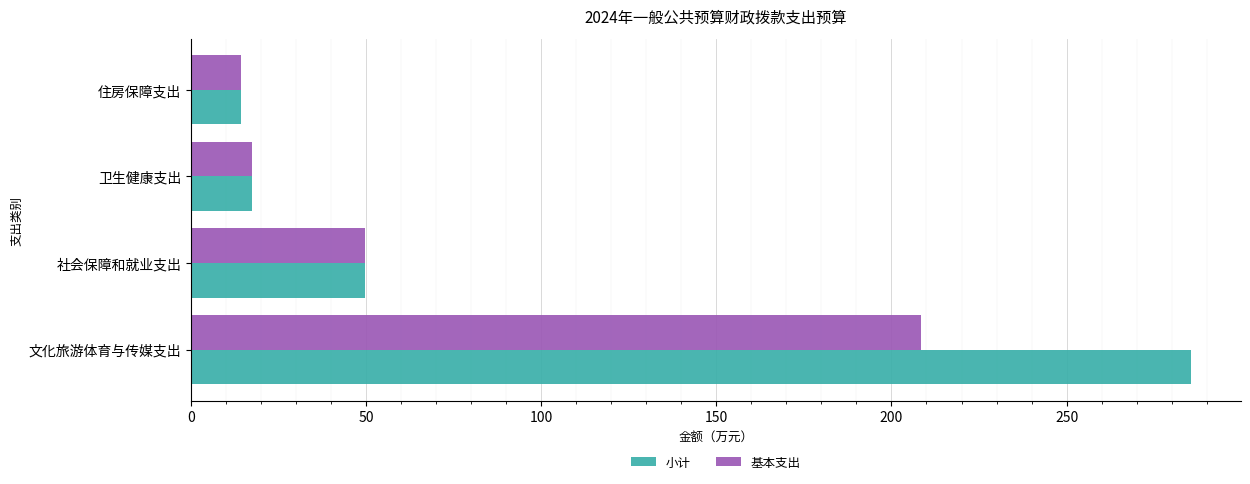

What is the minimum value shown in the chart?

14.3